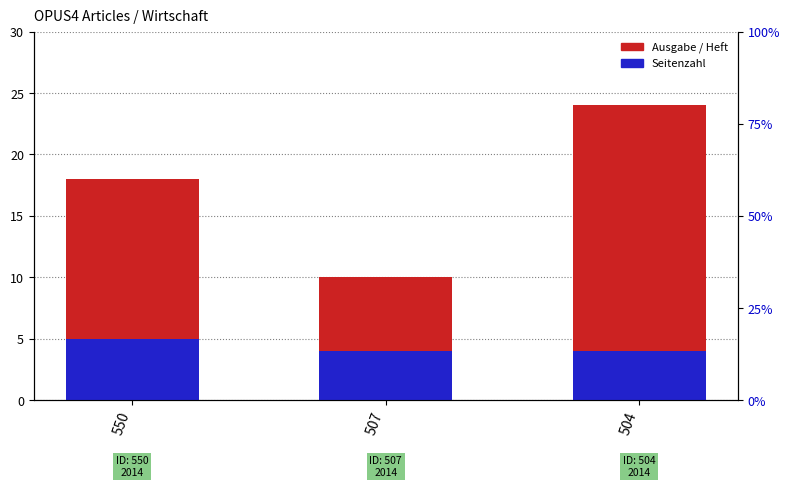

How many Seitenzahl values are between 4 and 5?

3